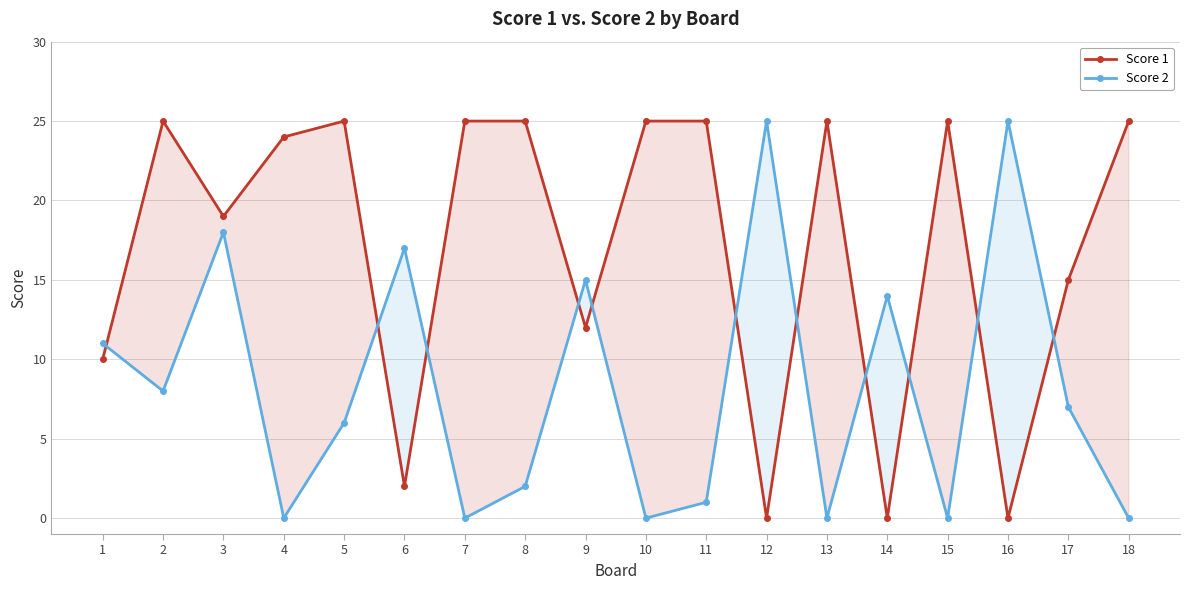

Is the value of Score 1 at 17 greater than the value of Score 2 at 12?

No